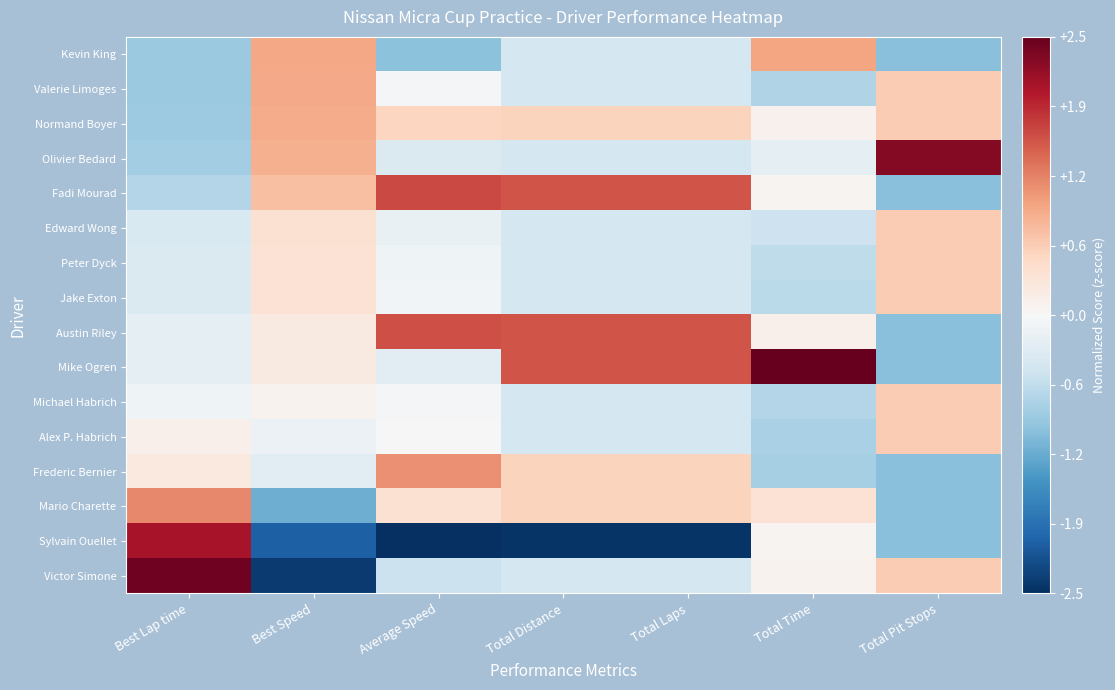

What is the greatest value displayed?

3.4